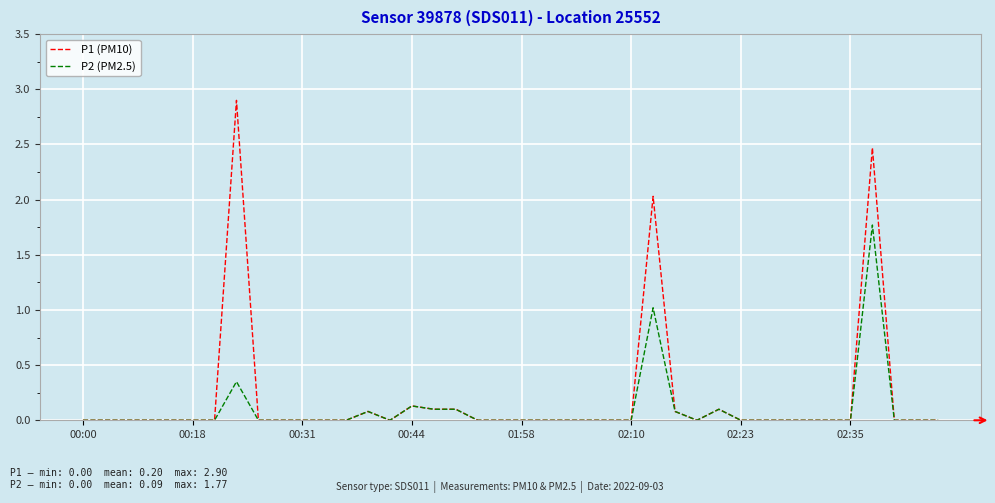

Does the chart display data point markers on the line(s)?

No